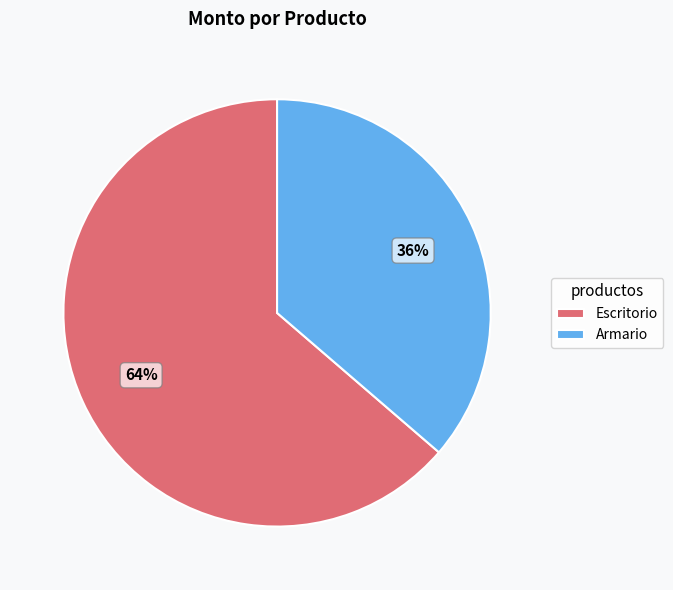

Does any single category account for the majority?

Yes